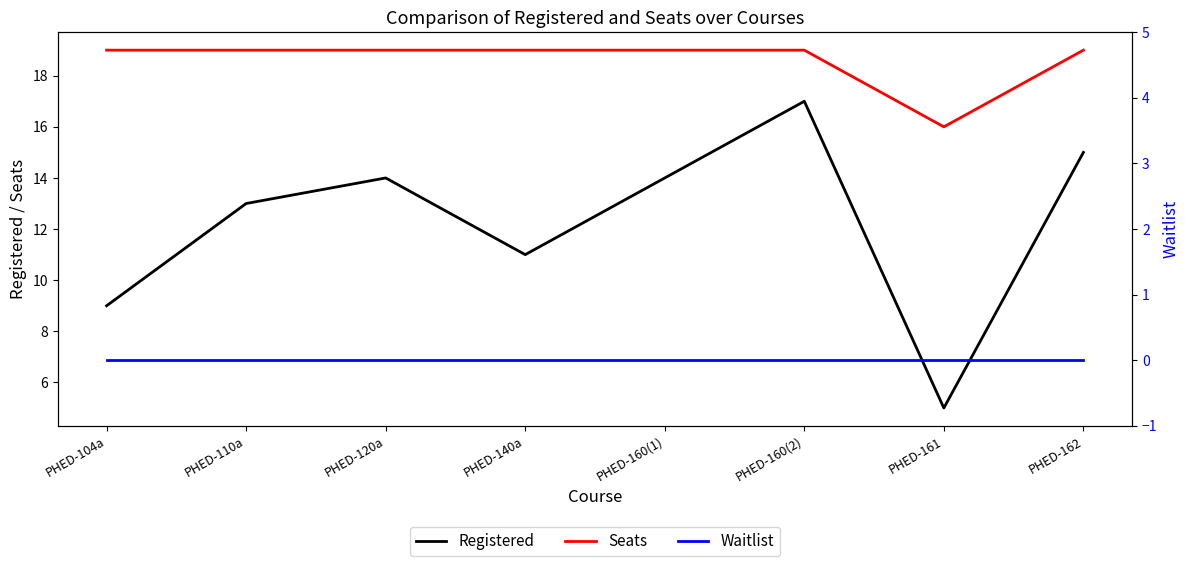

Reading left to right, list all the values displayed in this chart.

Registered: PHED-104a=9	PHED-110a=13	PHED-120a=14	PHED-140a=11	PHED-160(1)=14	PHED-160(2)=17	PHED-161=5	PHED-162=15
Seats: PHED-104a=19	PHED-110a=19	PHED-120a=19	PHED-140a=19	PHED-160(1)=19	PHED-160(2)=19	PHED-161=16	PHED-162=19
Waitlist: PHED-104a=0	PHED-110a=0	PHED-120a=0	PHED-140a=0	PHED-160(1)=0	PHED-160(2)=0	PHED-161=0	PHED-162=0